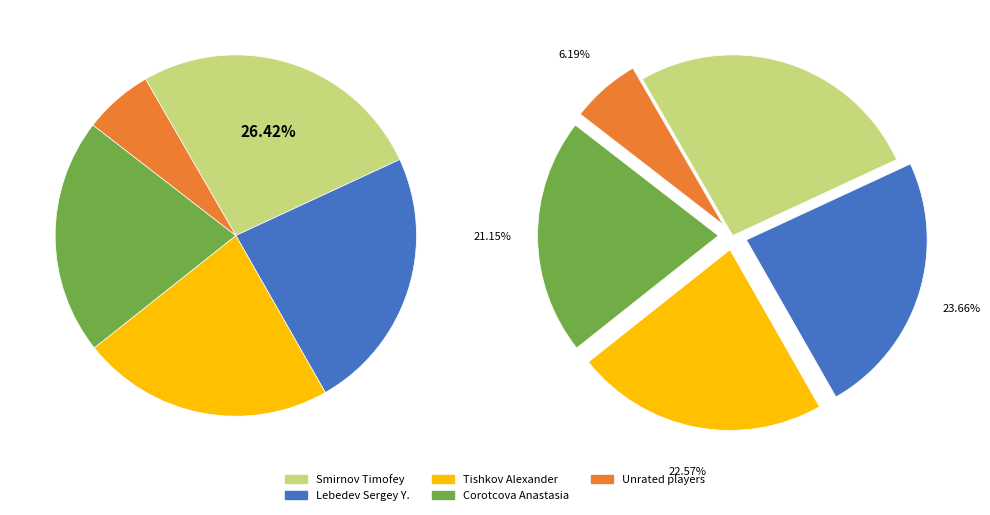

Does Corotcova Anastasia represent more than half of the total?

No